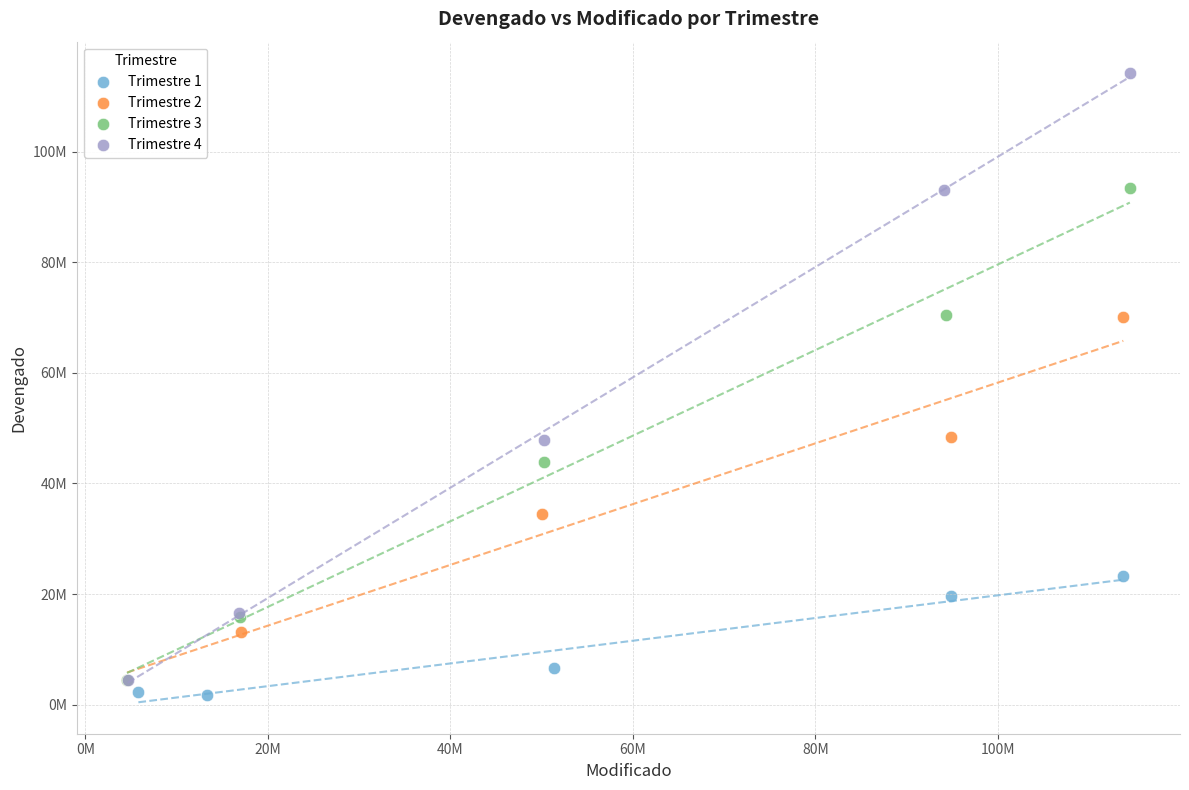

What are all the series names shown in the legend?

Trimestre 1, Trimestre 2, Trimestre 3, Trimestre 4